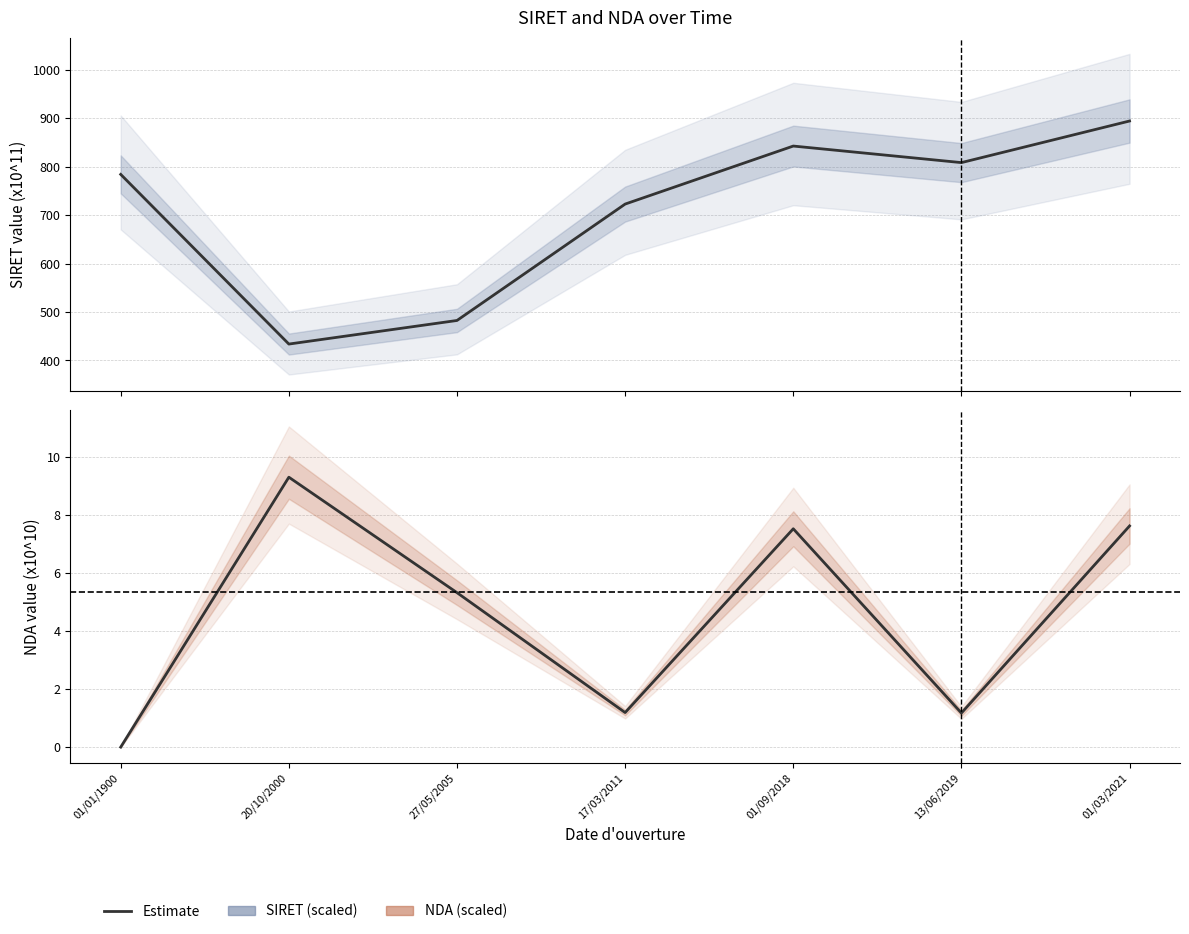

In SIRET (scaled), how many points are lower than both neighbors (excluding endpoints)?

2